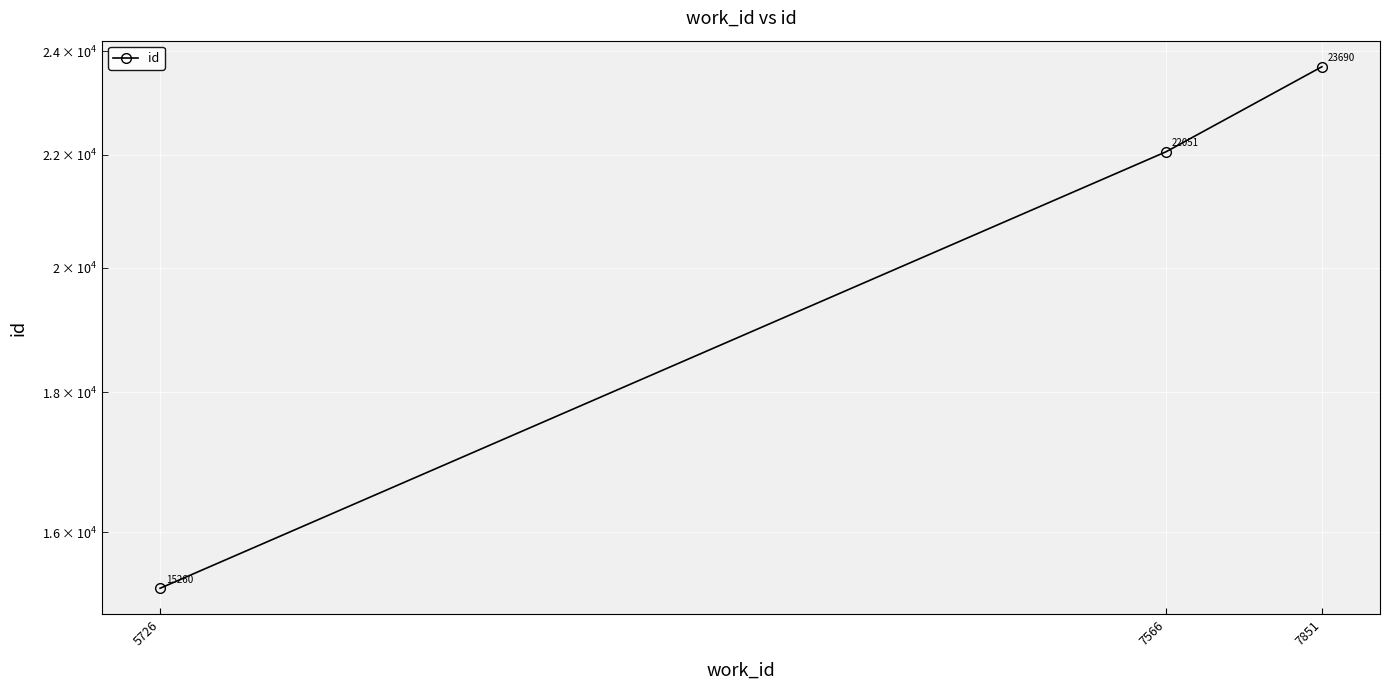

Read the value at 7851, to the nearest 50.

23700